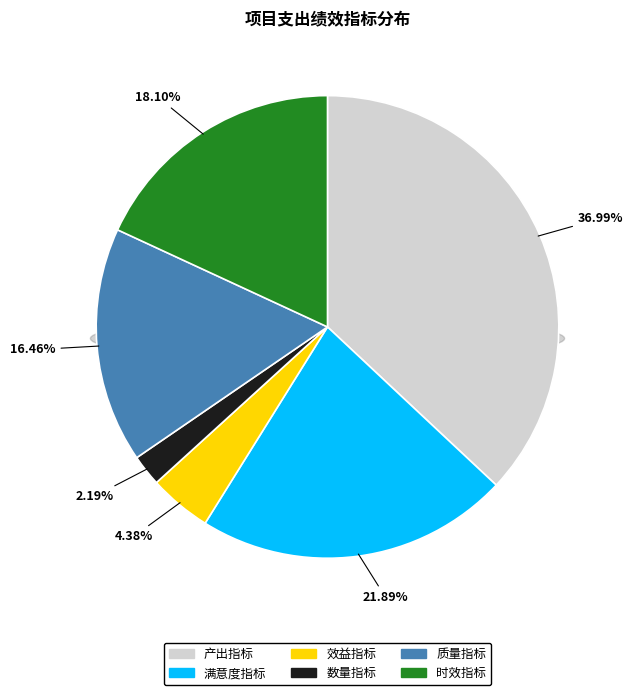

True or false: 满意度指标 accounts for 22% of the total.

True